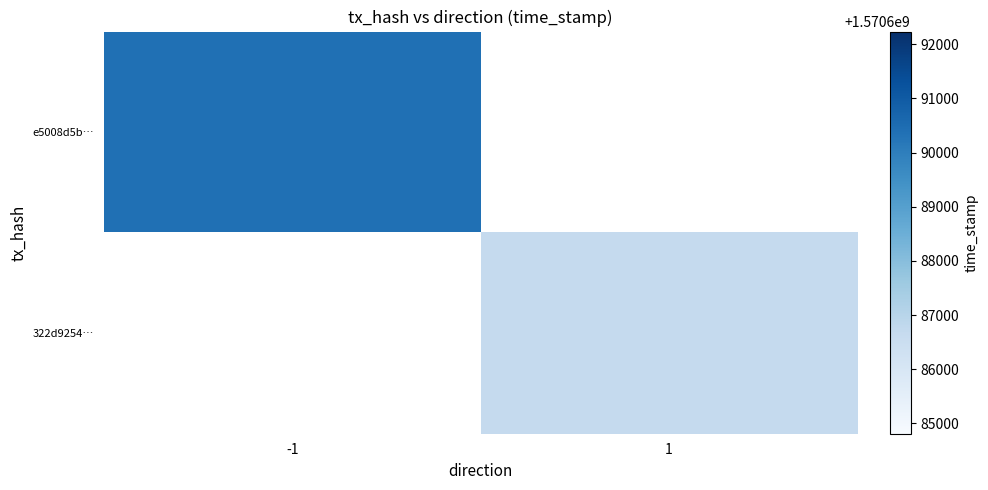

At -1, list the series in order from largest to smallest.

e5008d5b…, 322d9254…